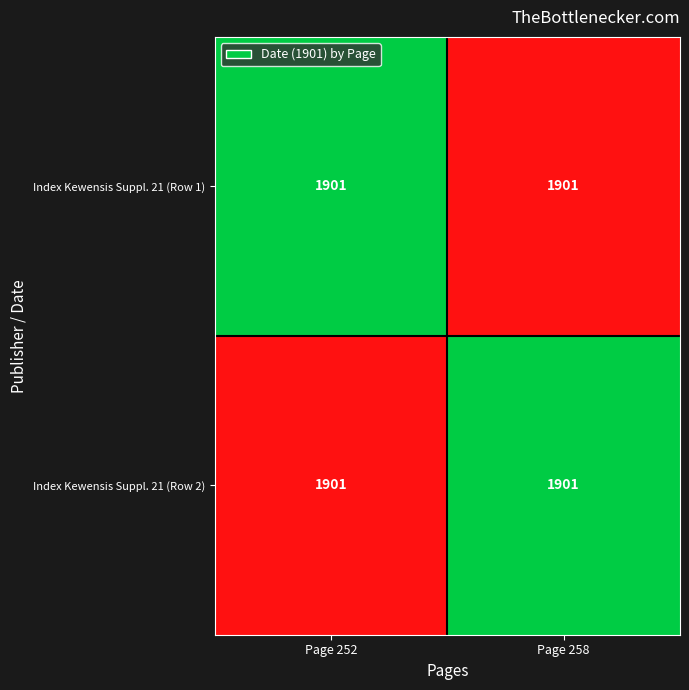

Reading left to right, transcribe all the data shown in this chart.

Index Kewensis Suppl. 21 (Row 1): Page 252=1901	Page 258=1901
Index Kewensis Suppl. 21 (Row 2): Page 252=1901	Page 258=1901